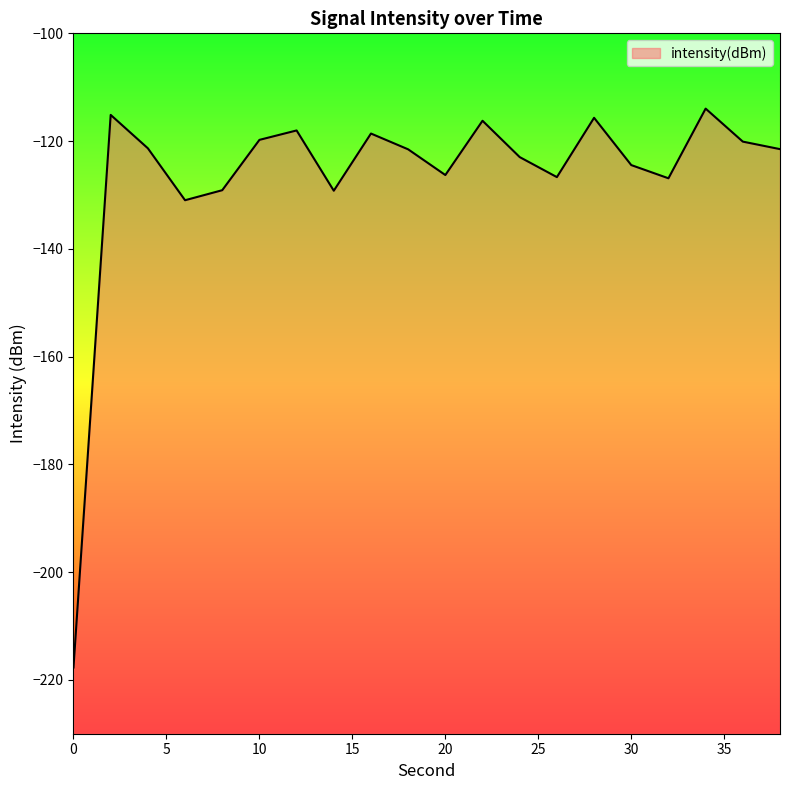

Which has a higher value, 16 or 26?

16